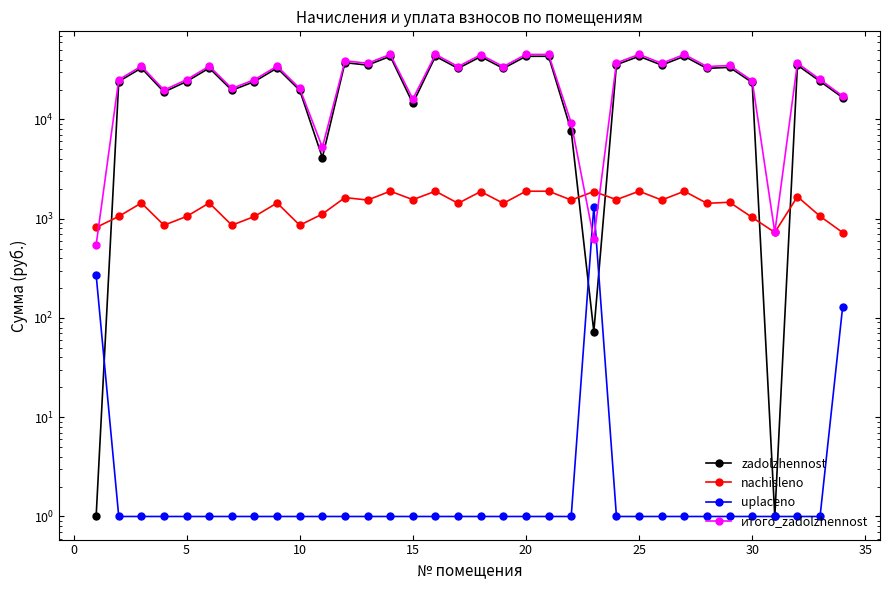

Which series has the largest total across all categories?

итого_zadolzhennost